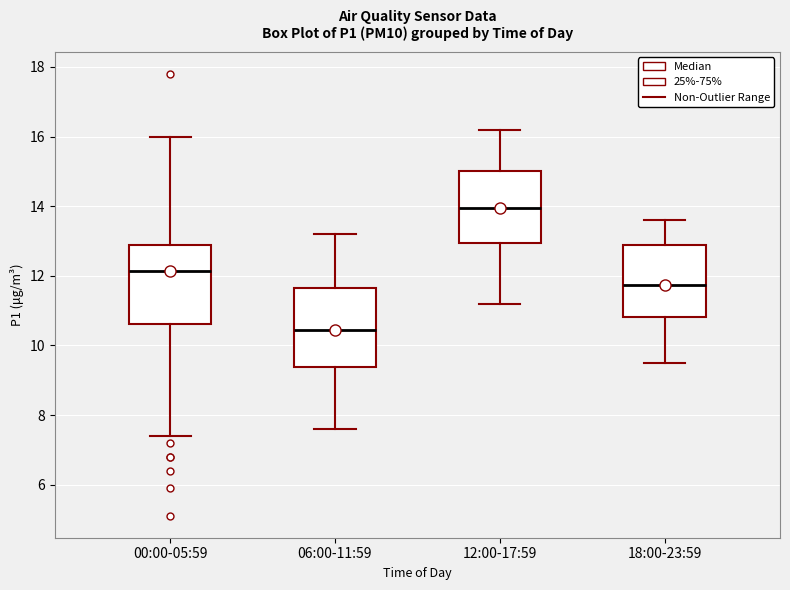

Where is the lower edge of the box for 18:00-23:59 on the y-axis? The values are not printed on the chart, so give them approximately, as read against the axis.

10.8